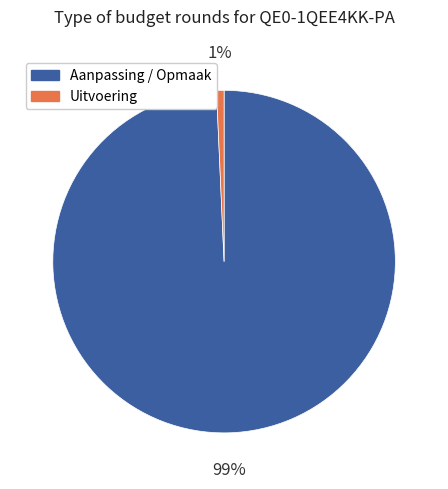

To the nearest percent, what percentage of the pie is Aanpassing / Opmaak?

99%